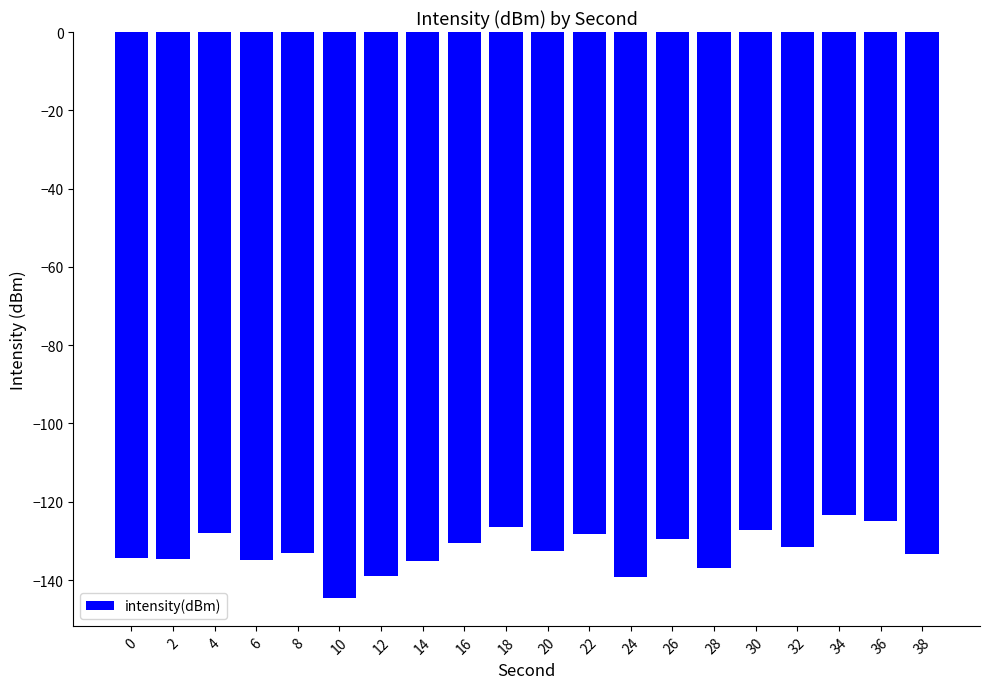

The chart shows a value of -75.0 at 24. True or false?

False